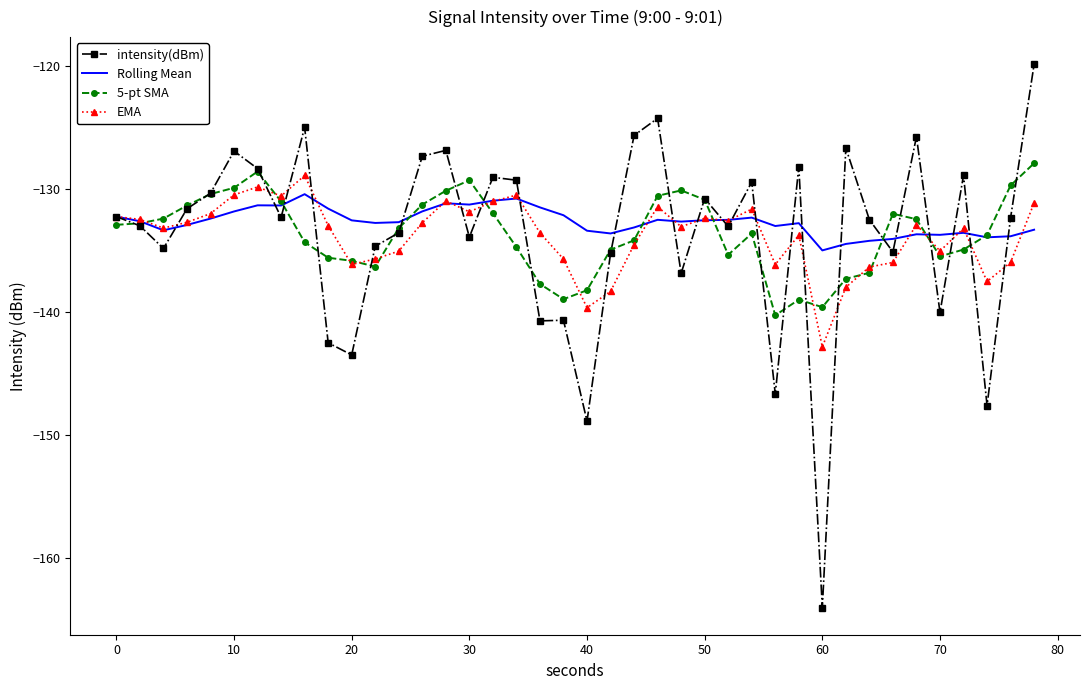

Which series has the largest range (max minus min)?

intensity(dBm)